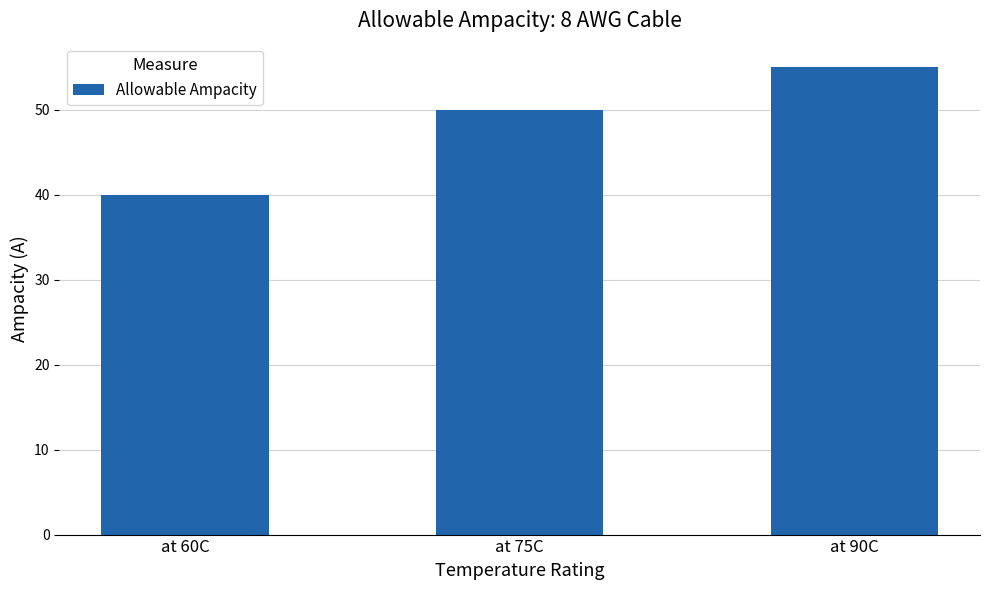

How many data points does each series have?

3